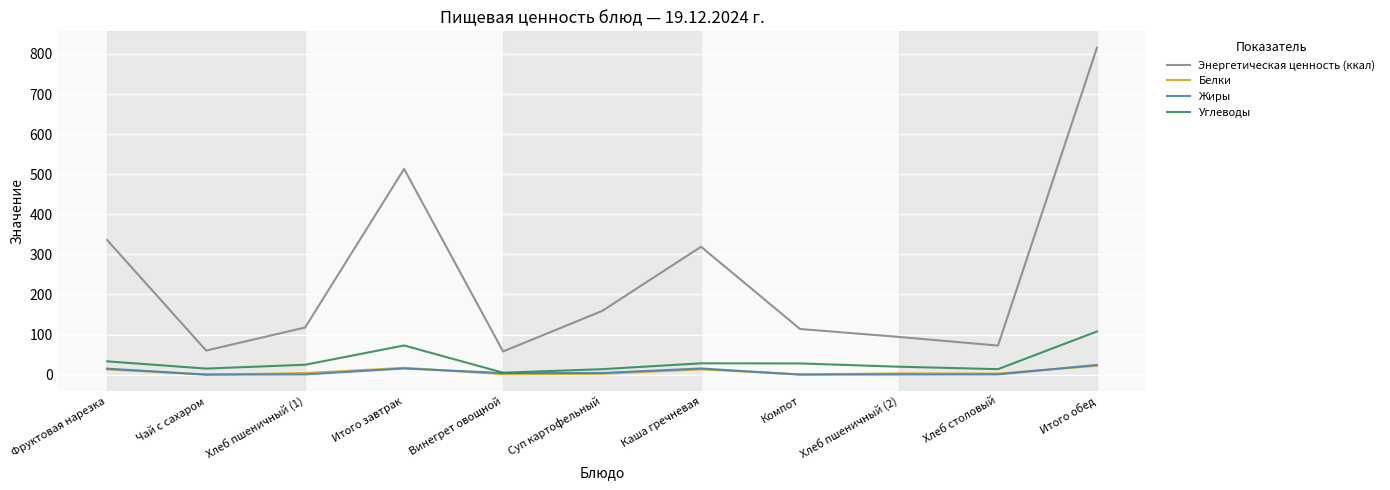

Which category has the highest value in the Энергетическая ценность (ккал) series?

Итого обед